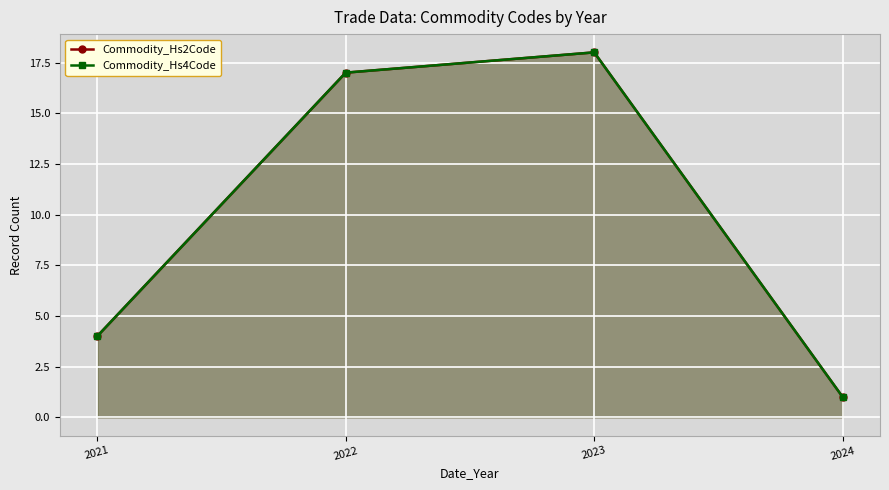

Is the value of Commodity_Hs4Code at 2022 greater than the value of Commodity_Hs2Code at 2024?

Yes